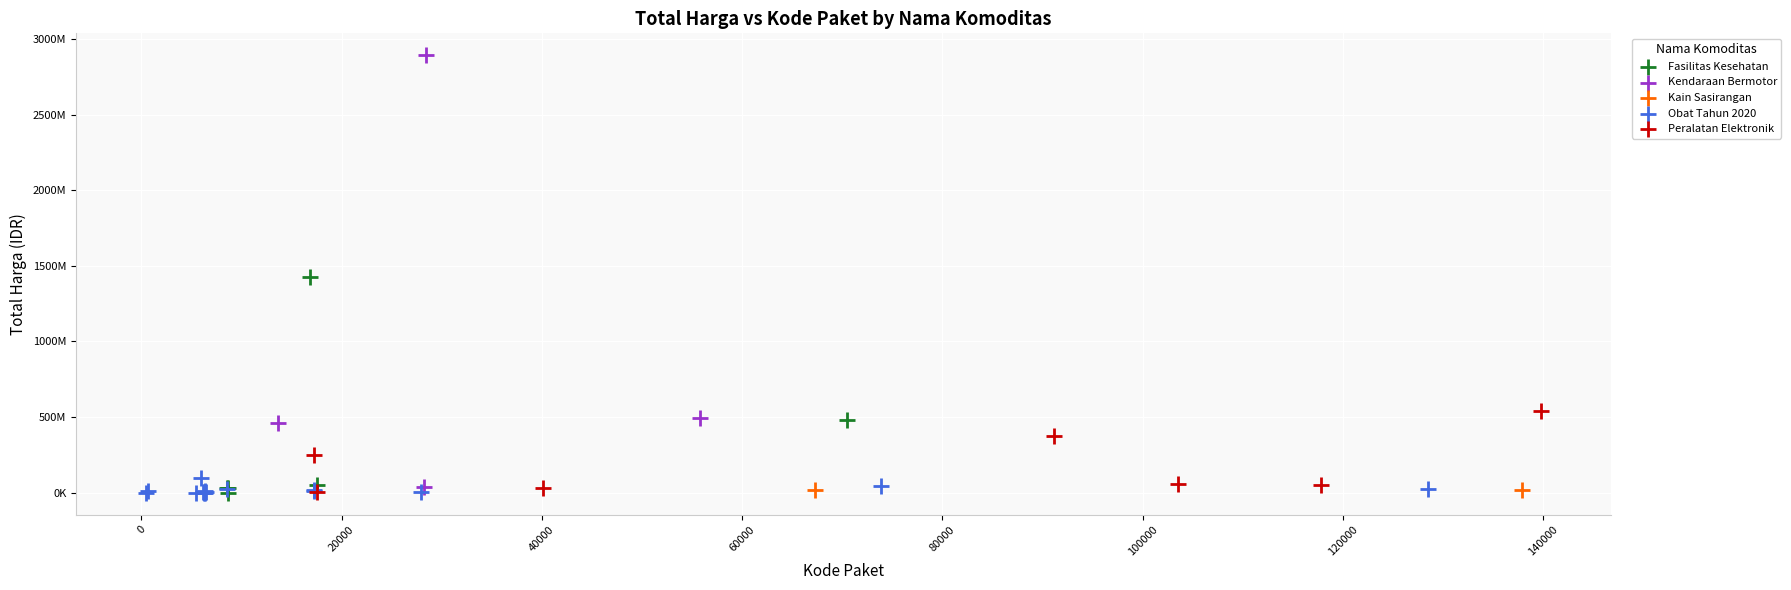

What are all the series names shown in the legend?

Fasilitas Kesehatan, Kendaraan Bermotor, Kain Sasirangan, Obat Tahun 2020, Peralatan Elektronik